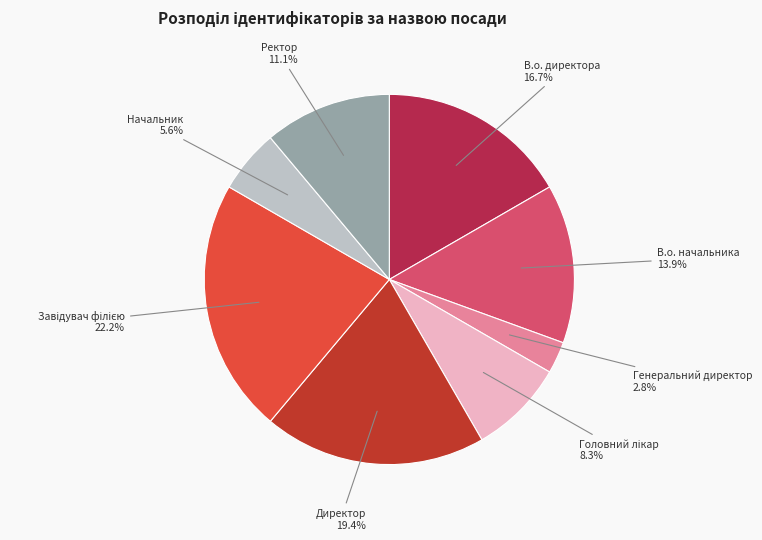

Between Генеральний директор and В.о. директора, which is larger?

В.о. директора